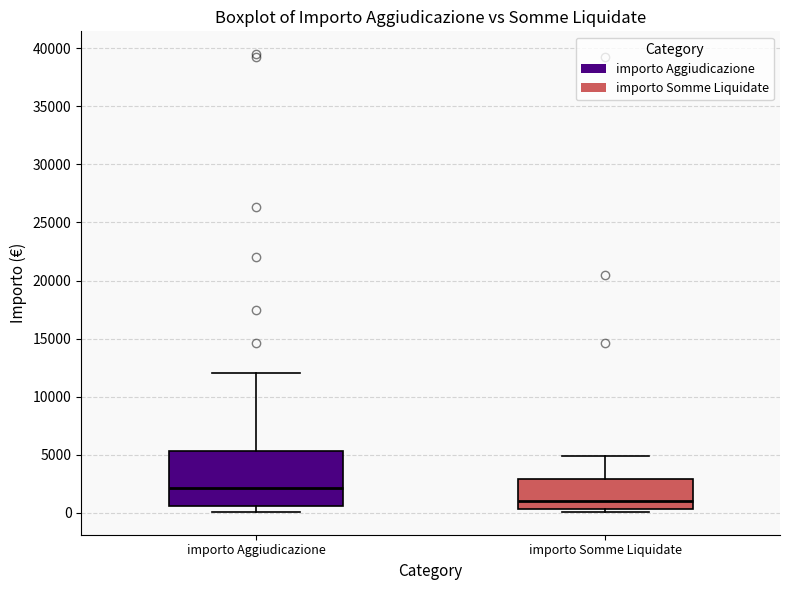

Comparing the boxes themselves (not the whiskers), which one is the tallest?

importo Aggiudicazione